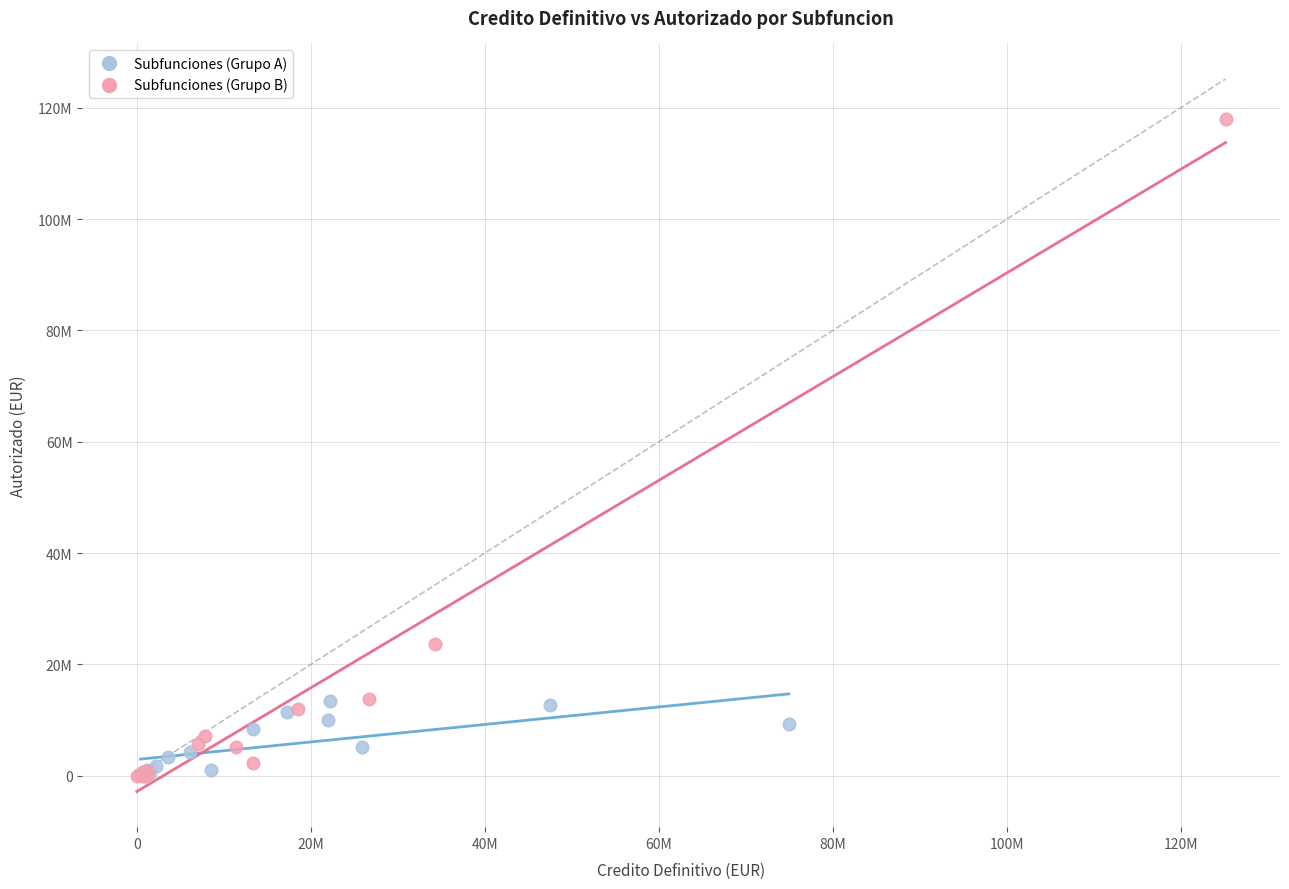

What are all the series names shown in the legend?

Subfunciones (Grupo A), Subfunciones (Grupo B)